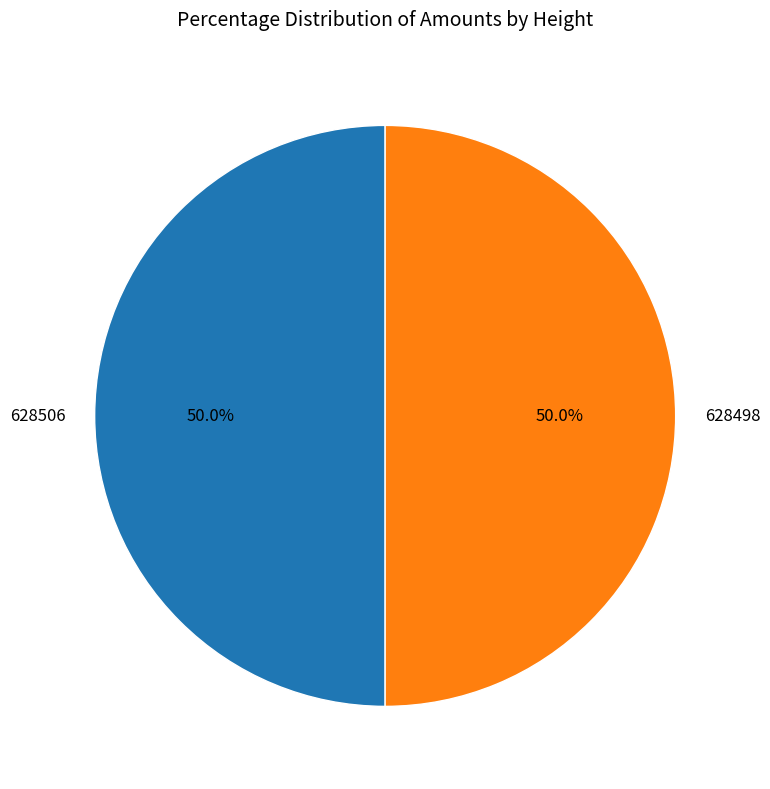

What is the ratio of the value at 628498 to the value at 628506?

1.0